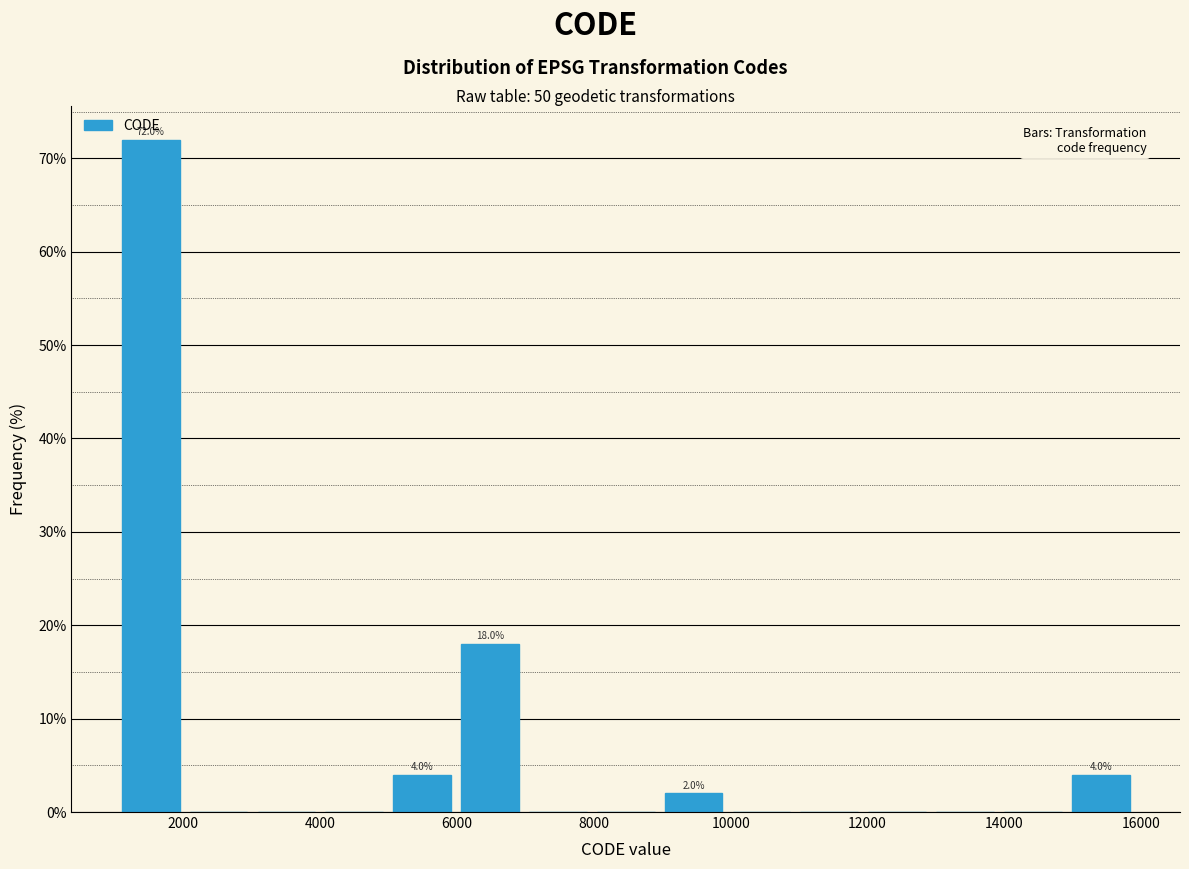

Which range on the x-axis has the tallest bar?

1200 to 2000